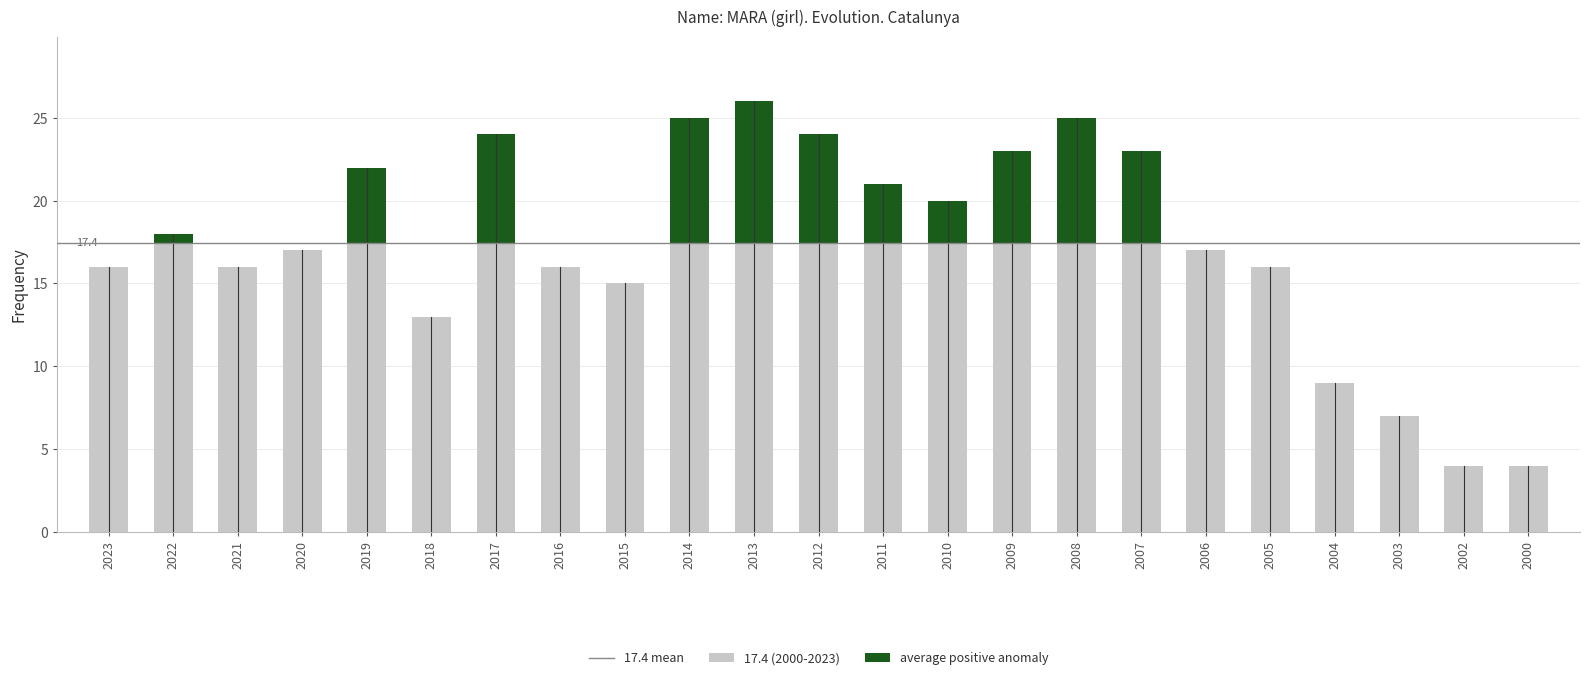

What is the total value across all series at 2003?

7.0